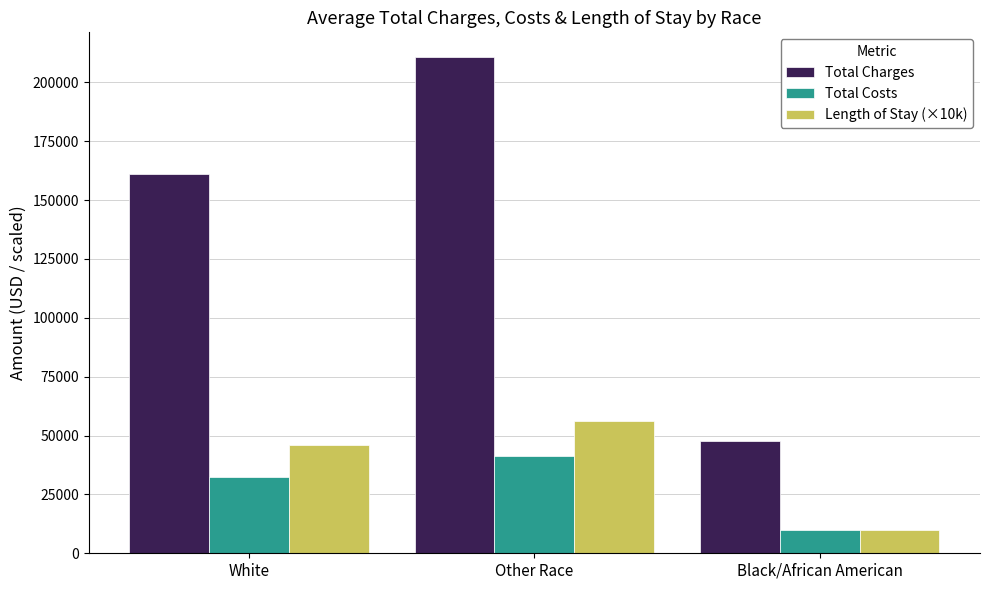

Is the value of Length of Stay (×10k) at Other Race greater than the value of Total Charges at White?

No